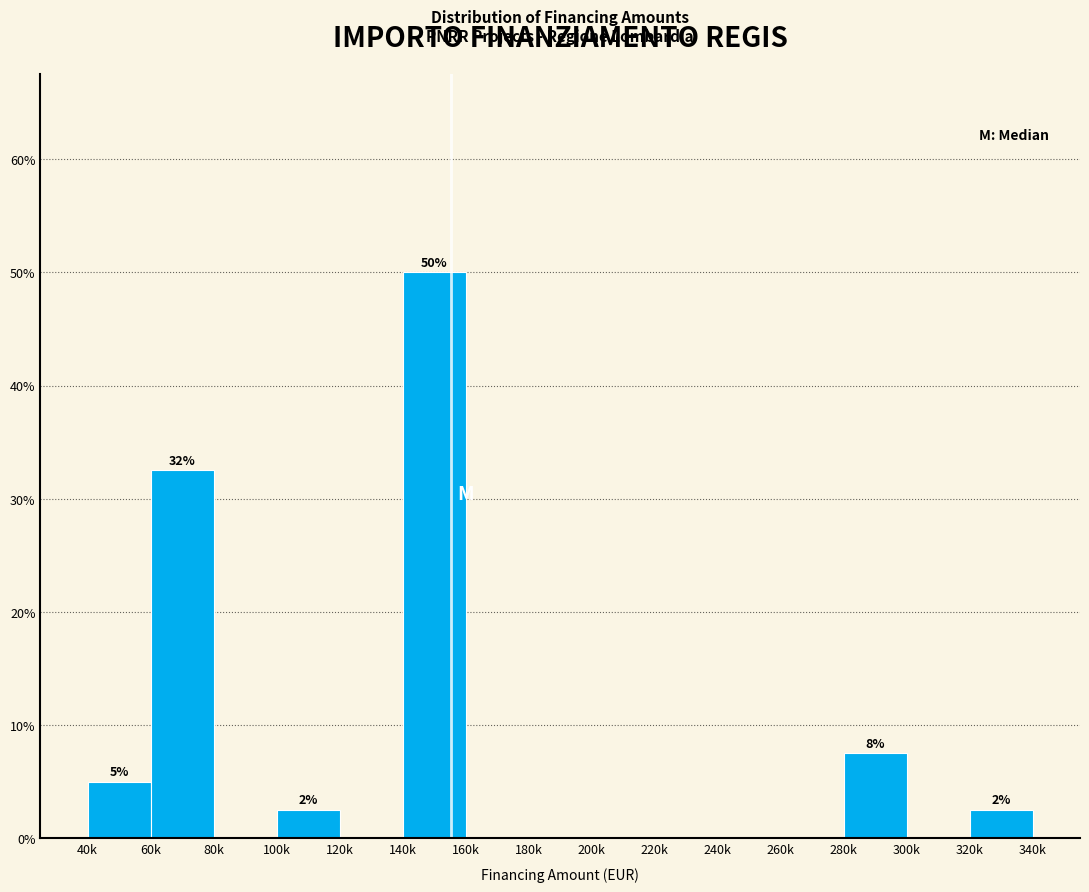

Reading right to left, list all the values displayed in this chart.

320k=2.5	300k=0.0	280k=7.5	260k=0.0	240k=0.0	220k=0.0	200k=0.0	180k=0.0	160k=0.0	140k=50.0	120k=0.0	100k=2.5	80k=0.0	60k=32.5	40k=5.0